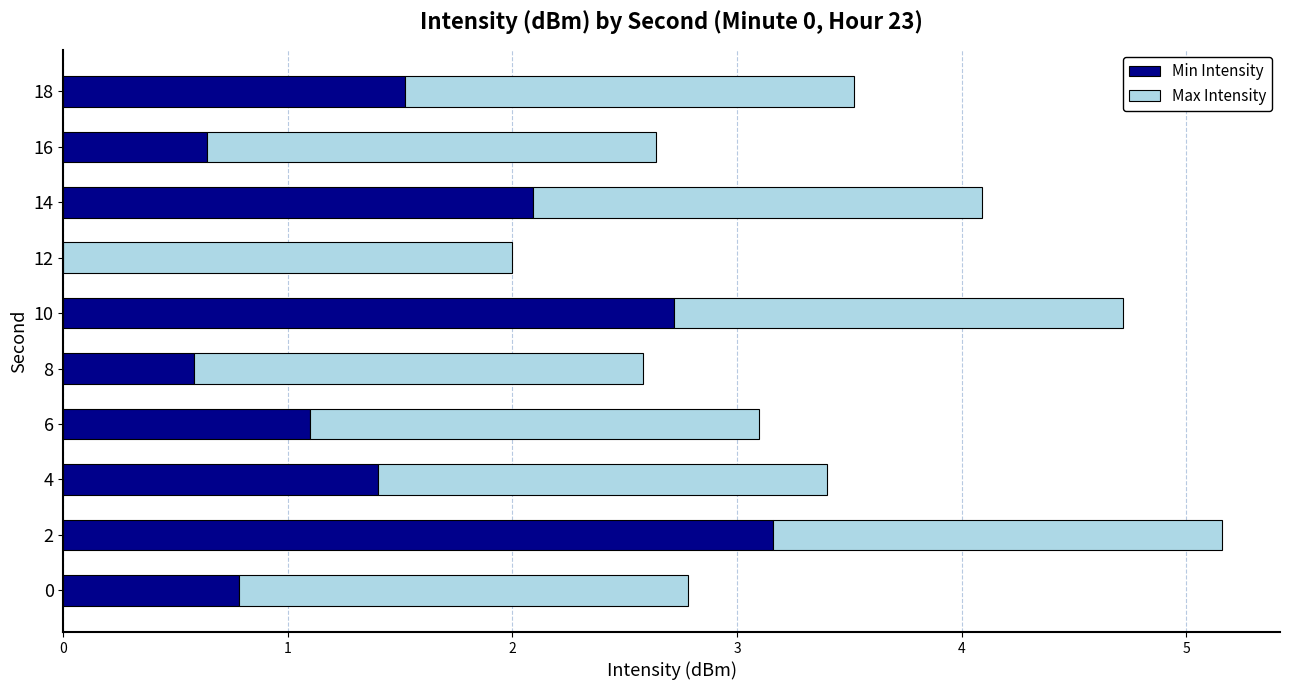

What is the highest value of the Min Intensity series?

3.2